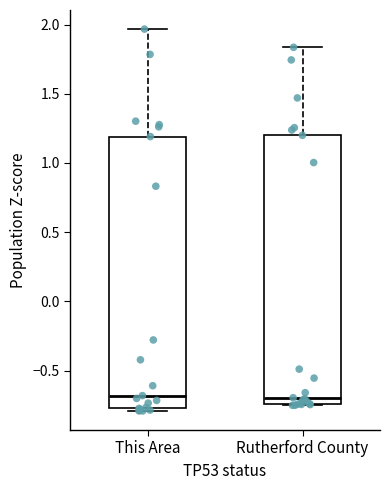

Reading left to right, transcribe this box plot: for each box, give where its median line is, the range the box spans, and where its two whiskers end, as read against the y-axis. The values are not printed on the chart, so give them approximately, as read against the axis.

This Area: median -0.70, box -0.75 to 1.20, whiskers -0.80 to 1.95
Rutherford County: median -0.70, box -0.75 to 1.20, whiskers -0.75 to 1.85